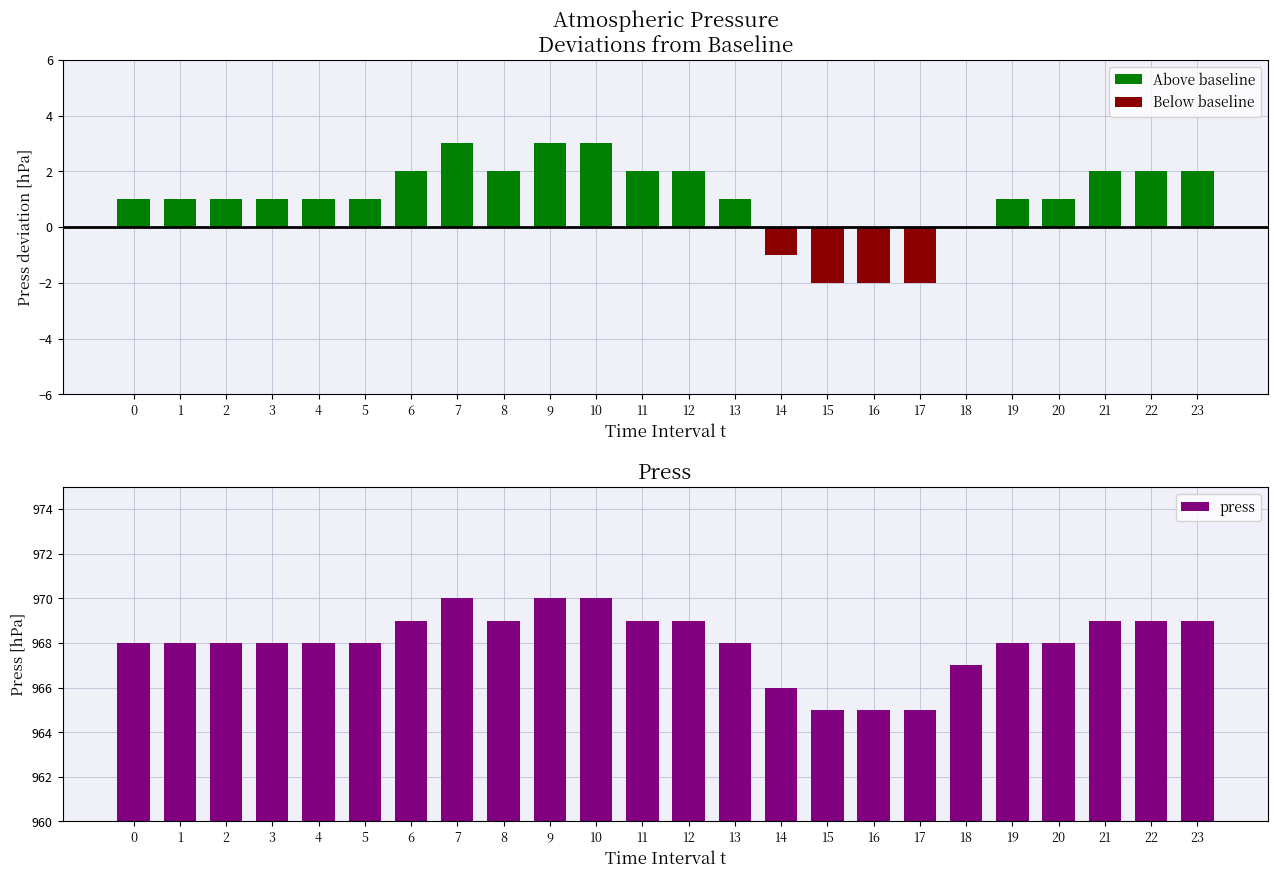

Reading left to right, extract all data points from this chart.

Above baseline: 0=1	1=1	2=1	3=1	4=1	5=1	6=2	7=3	8=2	9=3	10=3	11=2	12=2	13=1	14=0	15=0	16=0	17=0	18=0	19=1	20=1	21=2	22=2	23=2
Below baseline: 0=0	1=0	2=0	3=0	4=0	5=0	6=0	7=0	8=0	9=0	10=0	11=0	12=0	13=0	14=-1	15=-2	16=-2	17=-2	18=0	19=0	20=0	21=0	22=0	23=0
press: 0=968	1=968	2=968	3=968	4=968	5=968	6=969	7=970	8=969	9=970	10=970	11=969	12=969	13=968	14=966	15=965	16=965	17=965	18=967	19=968	20=968	21=969	22=969	23=969